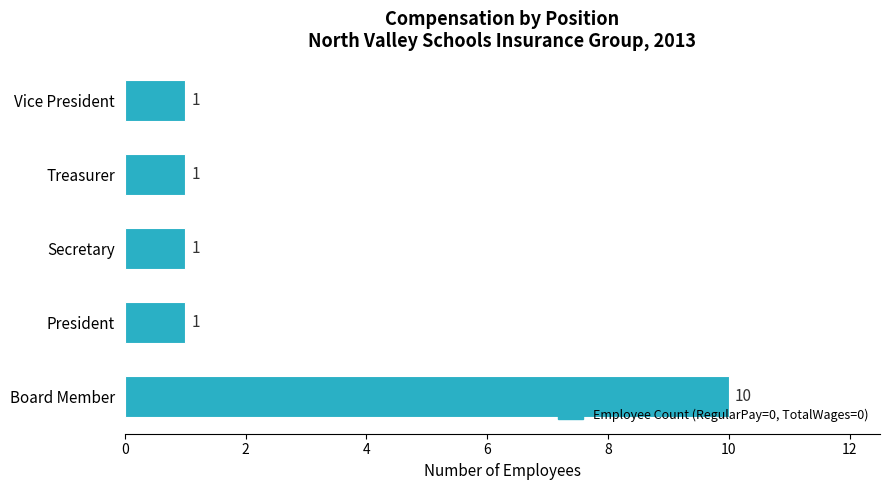

The value at Treasurer is 1. True or false?

True